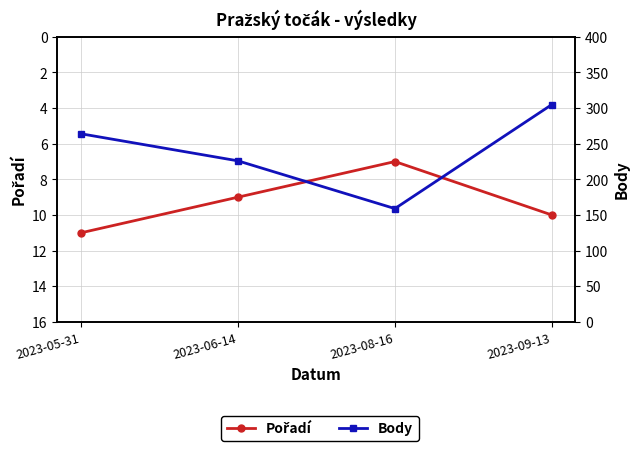

True or false: Pořadí has a value of 16 at 2023-05-31.

False